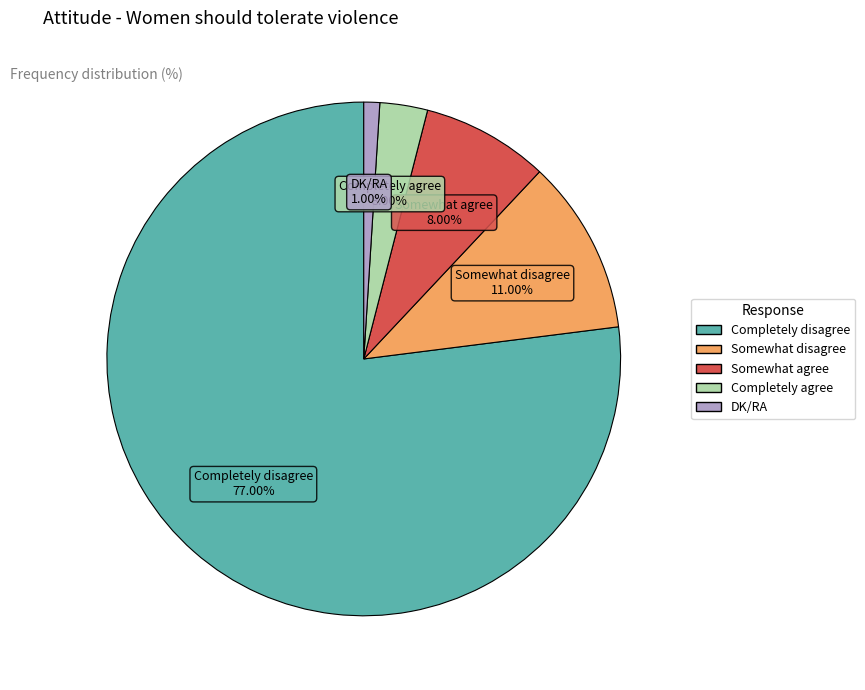

To the nearest percent, what is the difference between the largest and smallest slice percentages?

76%